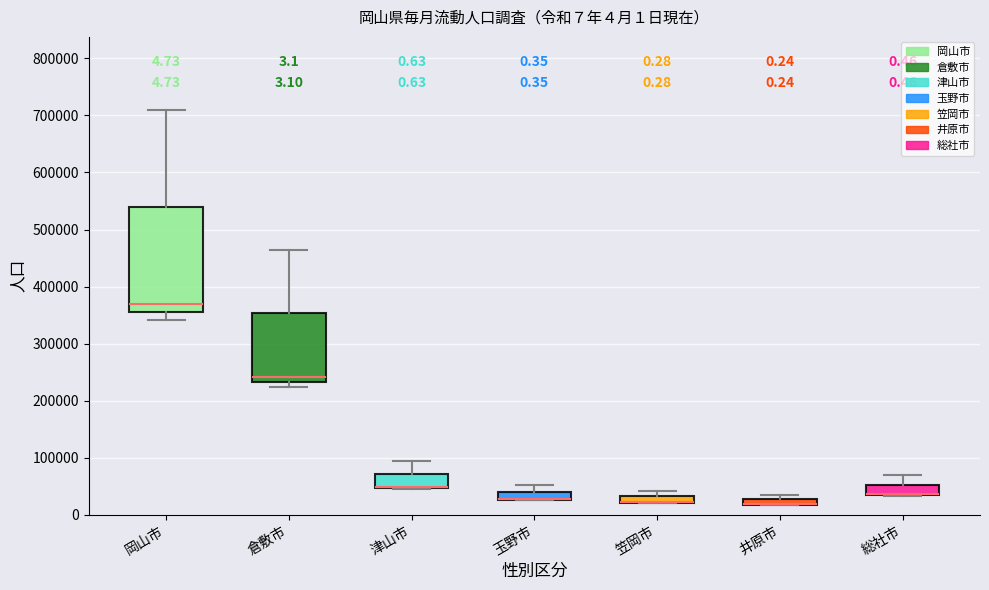

Comparing the boxes themselves (not the whiskers), which one is the tallest?

岡山市